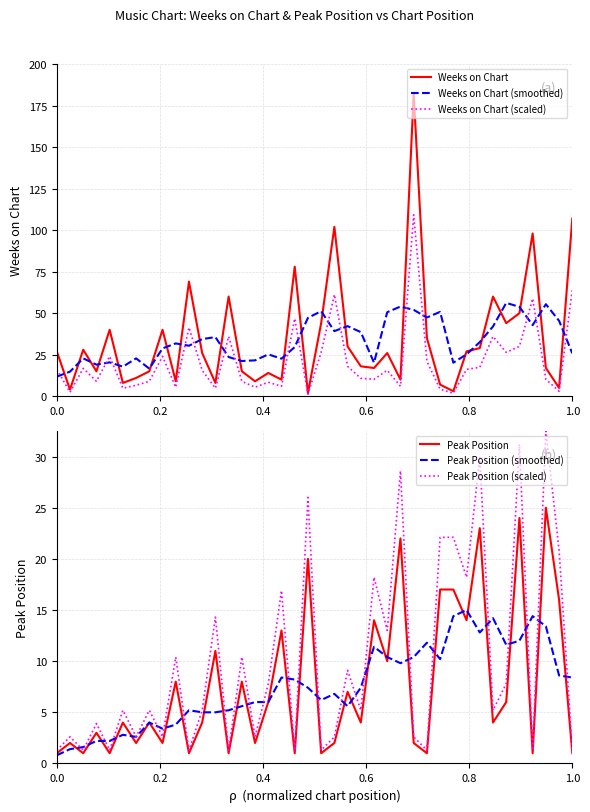

What is the minimum value for Weeks on Chart (smoothed)?

11.8